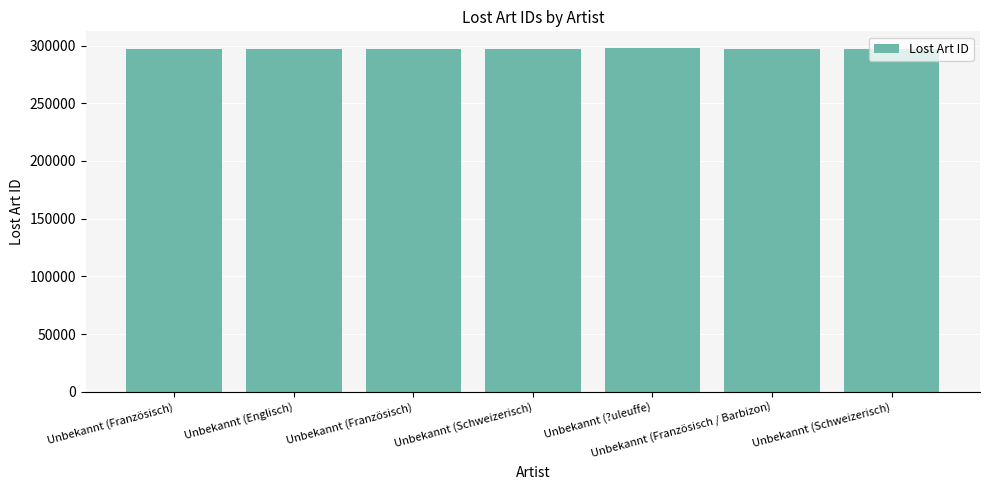

Which label corresponds to the largest value in the chart?

Unbekannt (?uleuffe)